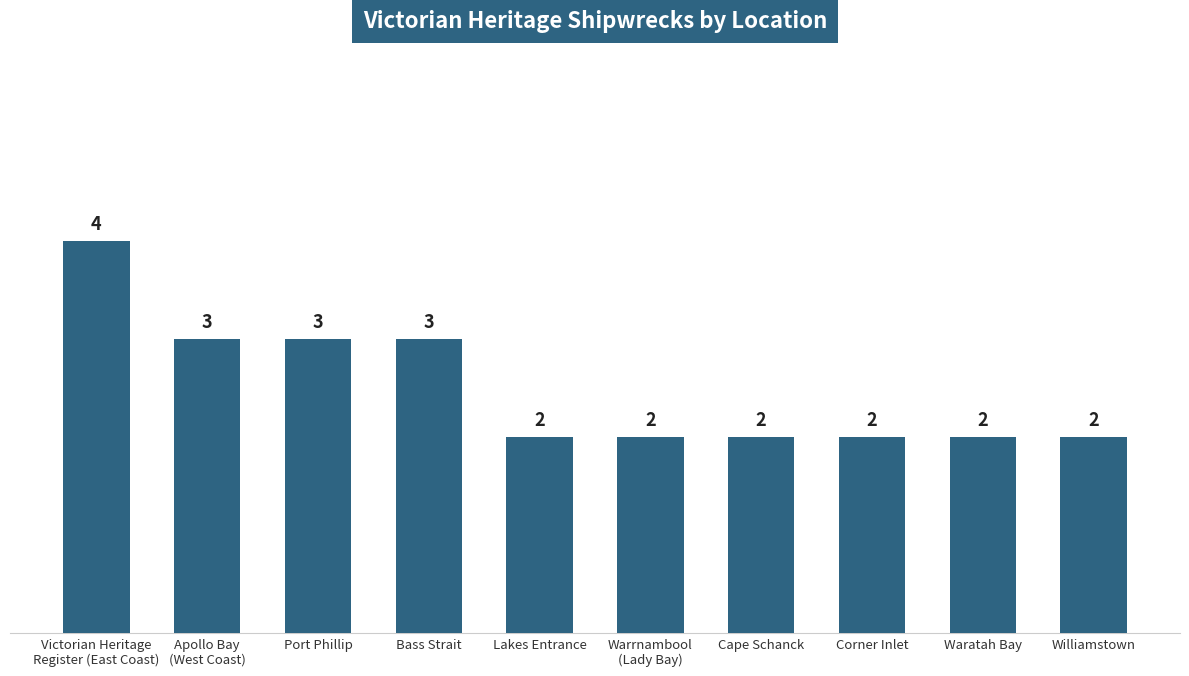

Reading left to right, what are all the values shown in this chart?

4	3	3	3	2	2	2	2	2	2